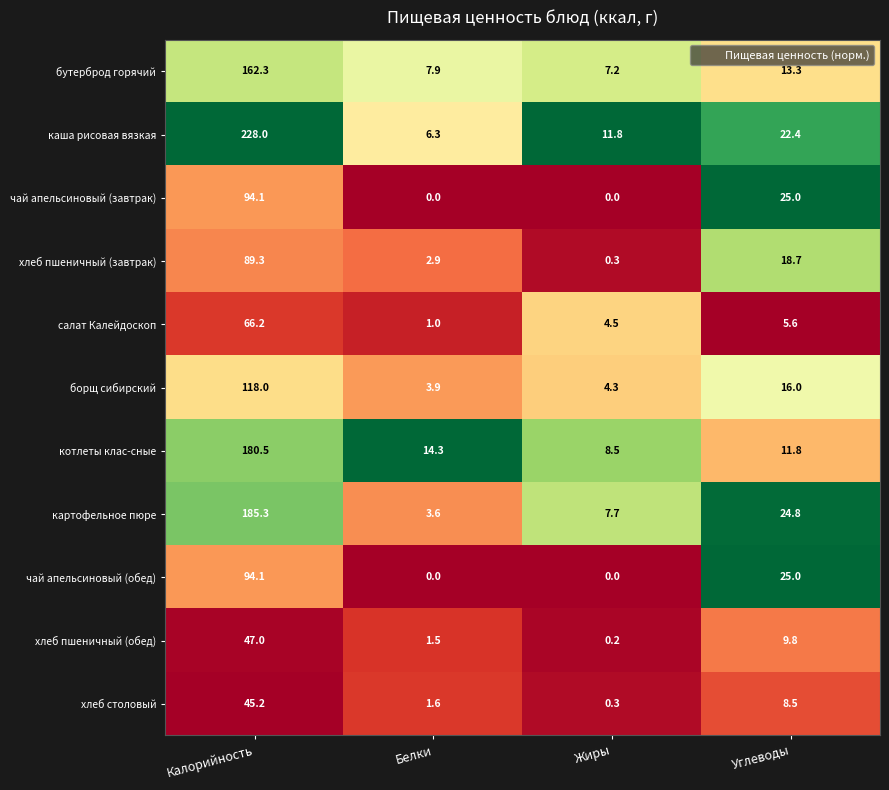

What is the average value of the салат Калейдоскоп series?

19.3